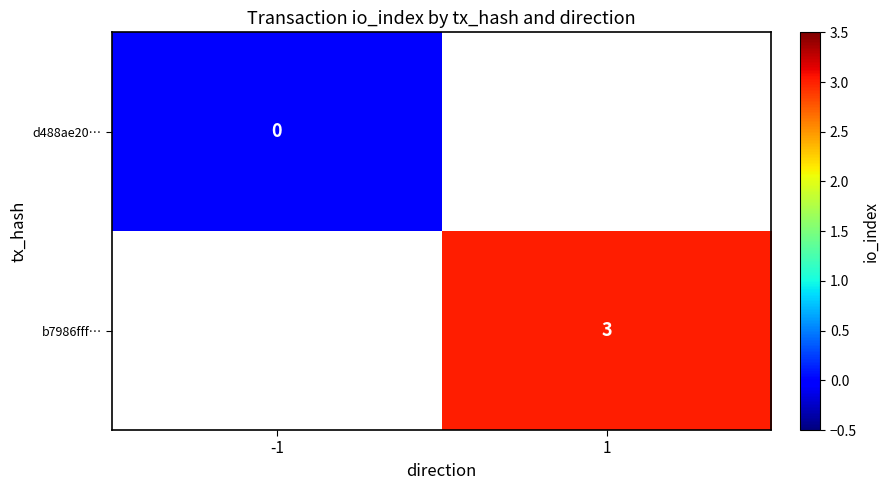

Is the value of d488ae20… at -1 greater than the value of b7986fff… at 1?

No